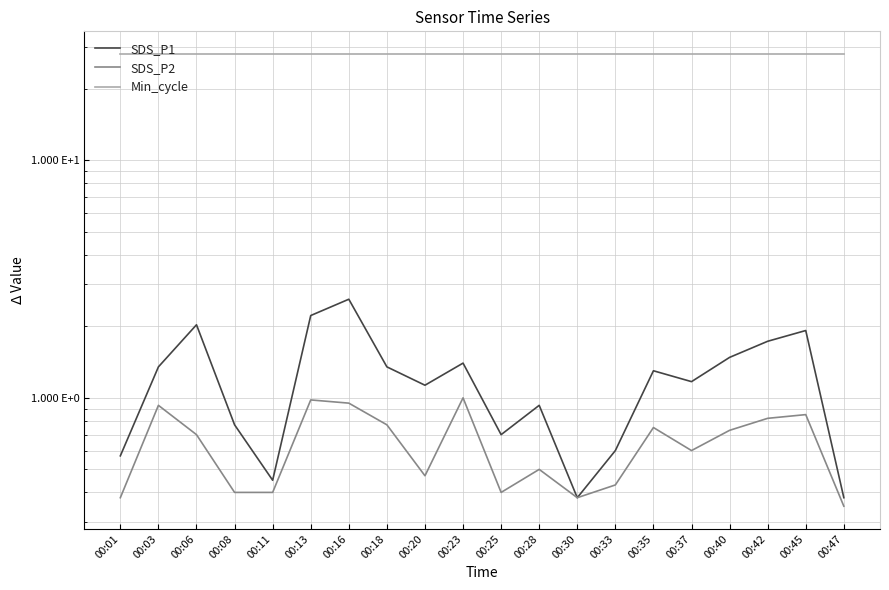

Between 00:08 and 00:30, which is larger?

00:08